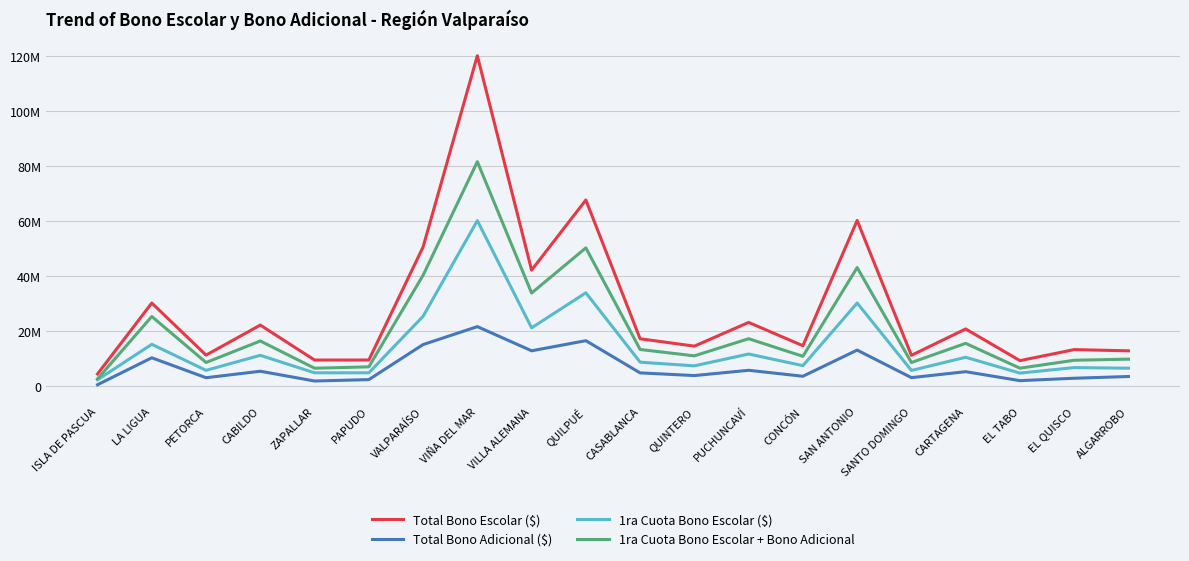

True or false: 1ra Cuota Bono Escolar + Bono Adicional and 1ra Cuota Bono Escolar ($) cross at least once.

False